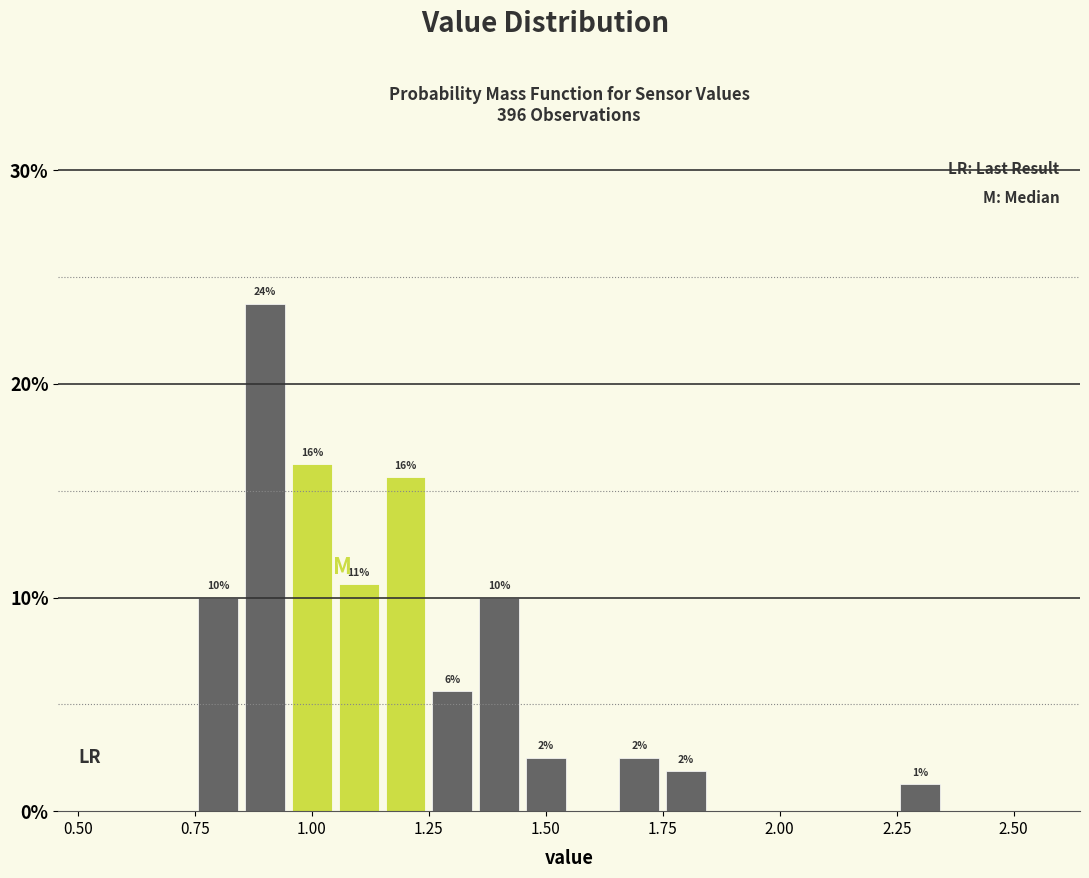

Read against the x-axis, roughly where is the centre of the tallest bar?

0.90